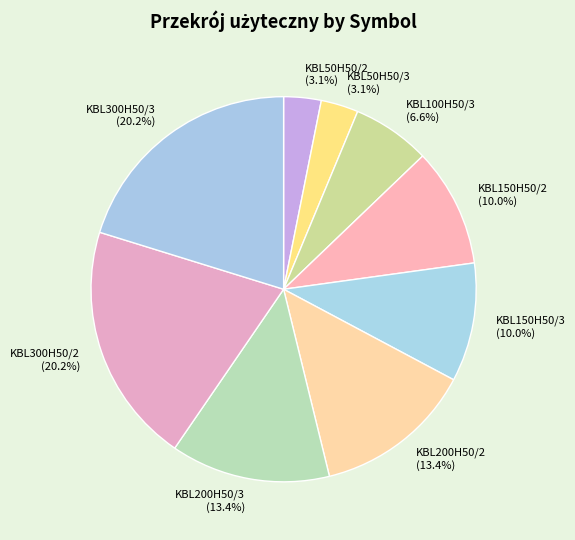

True or false: KBL150H50/3 accounts for 10% of the total.

True